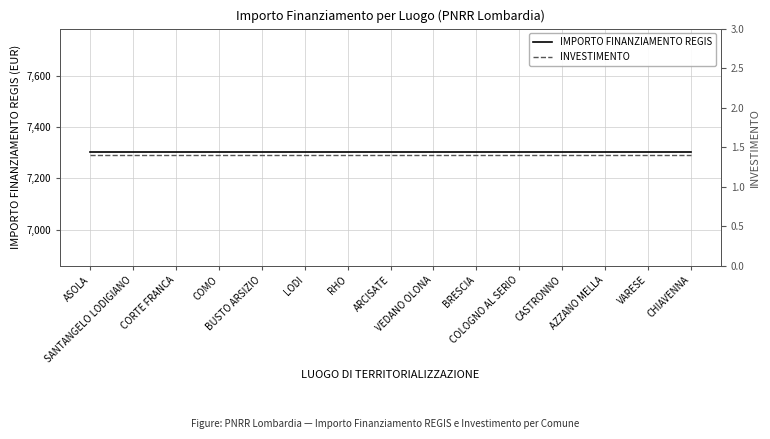

What is the average value of the IMPORTO FINANZIAMENTO REGIS series?

7301.0